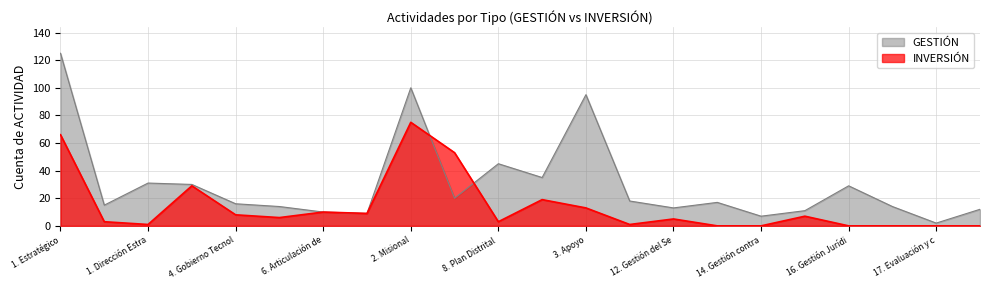

At how many categories does at least one series exceed 61?

3